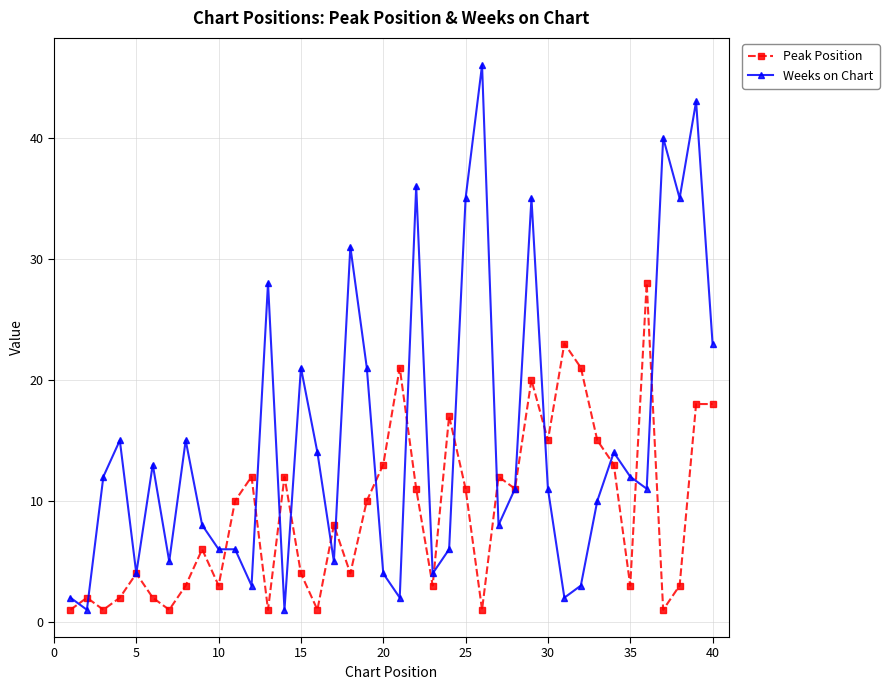

Which series has the largest total across all categories?

Weeks on Chart